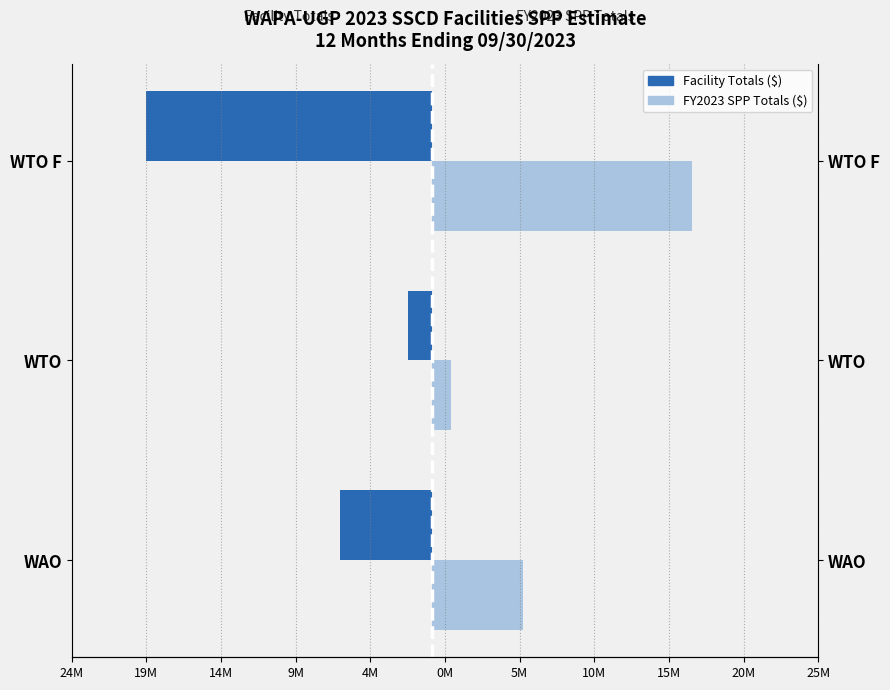

What are all the series names shown in the legend?

Facility Totals ($), FY2023 SPP Totals ($)